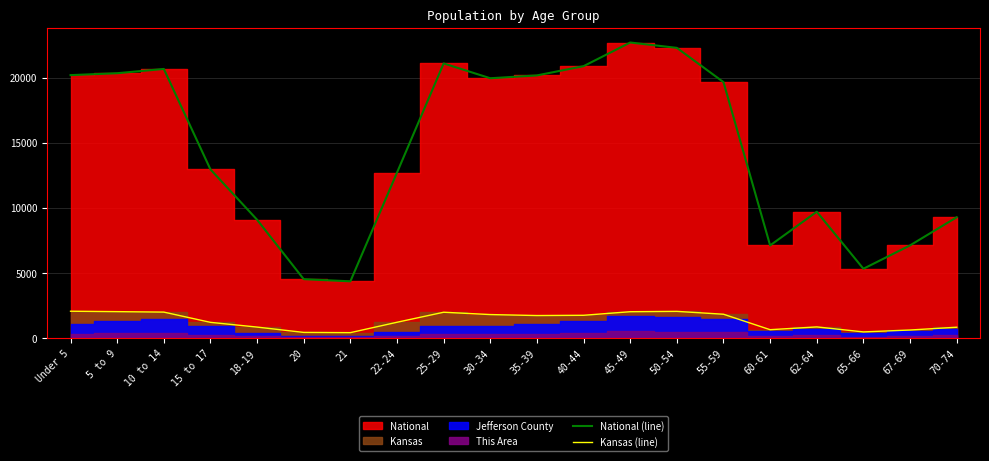

In Kansas (line), how many points are lower than both neighbors (excluding endpoints)?

4